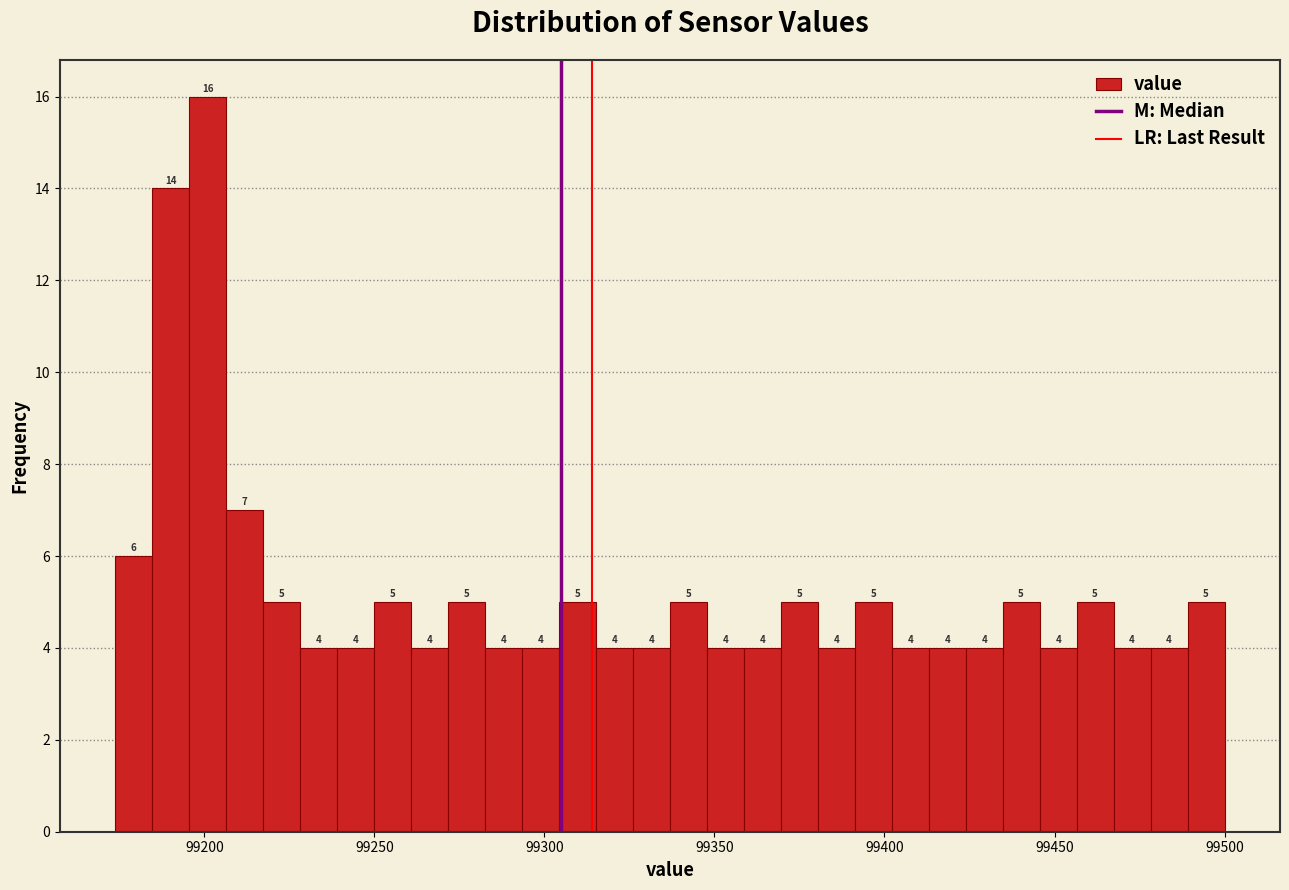

Read against the x-axis, roughly where is the centre of the tallest bar?

99200